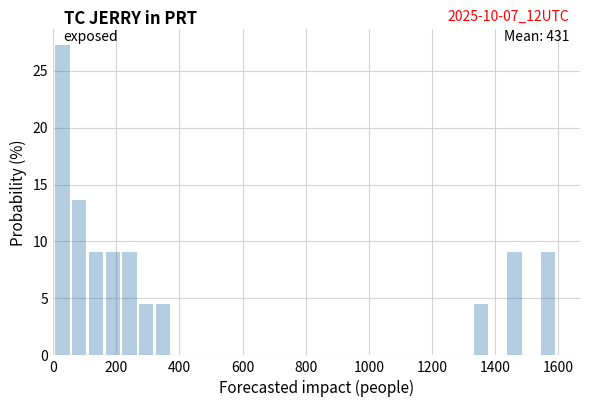

Around what value on the x-axis is the tallest bar? Give the approximate position of its centre, as read against the axis.

20